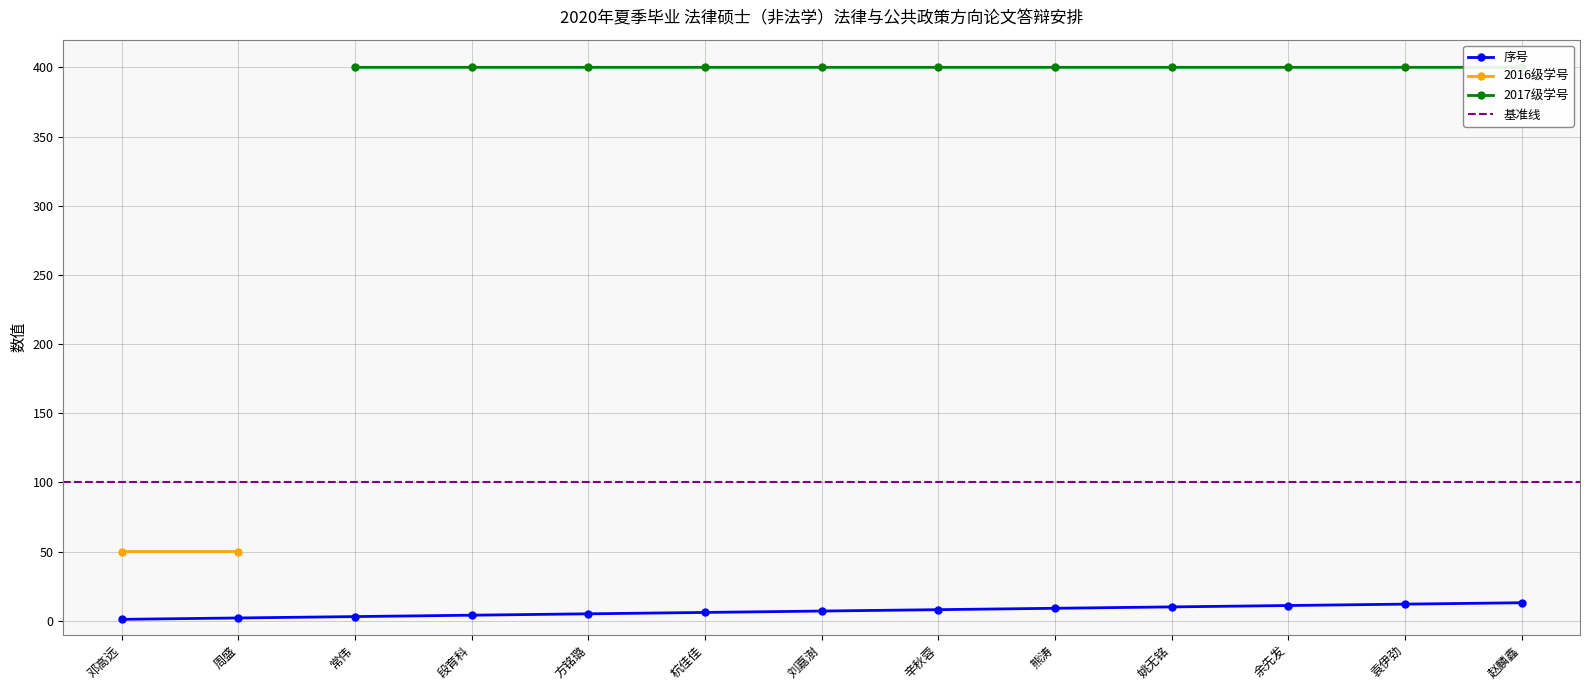

At which label is the value closest to 7?

刘嘉澍